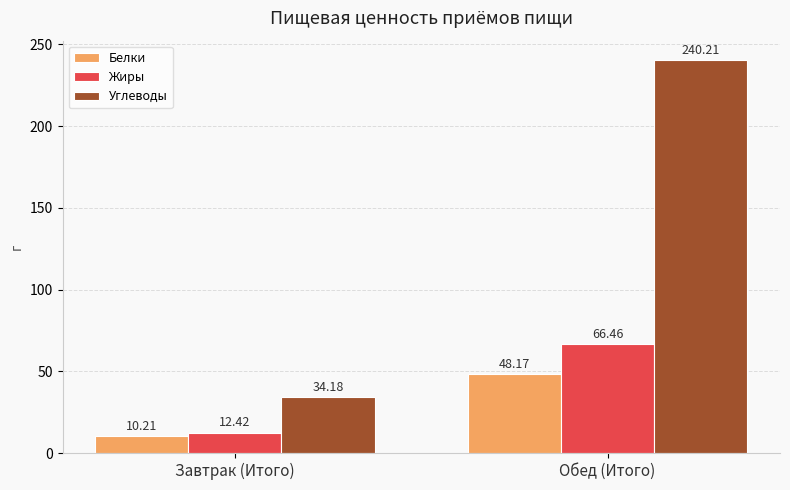

Reading left to right, what are all the values shown in this chart?

Белки: Завтрак (Итого)=10.2	Обед (Итого)=48.2
Жиры: Завтрак (Итого)=12.4	Обед (Итого)=66.5
Углеводы: Завтрак (Итого)=34.2	Обед (Итого)=240.2